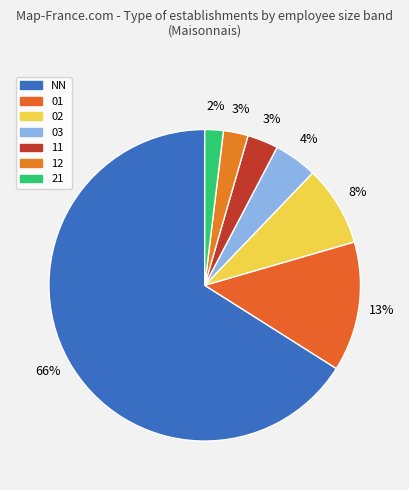

Does 11 represent more than half of the total?

No